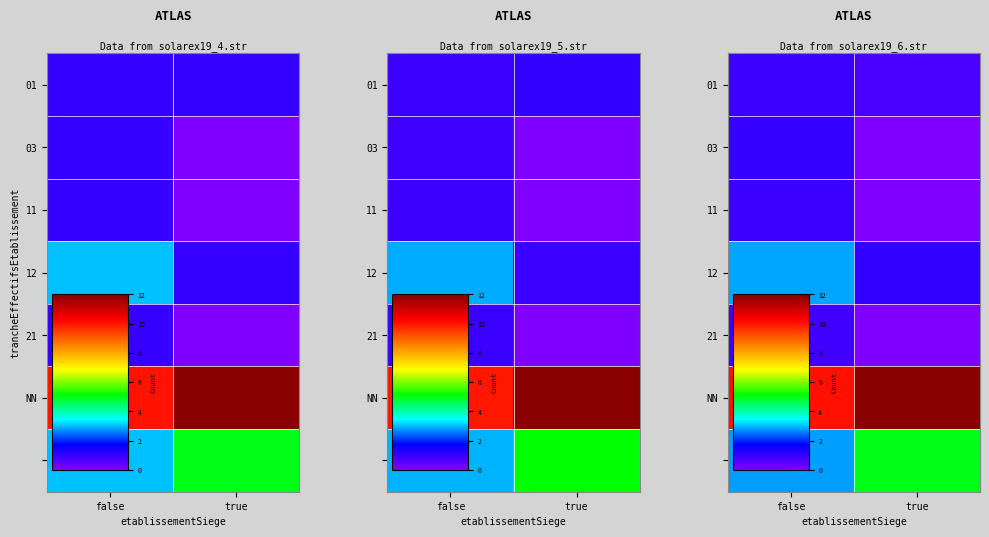

What is the greatest value displayed?

12.0